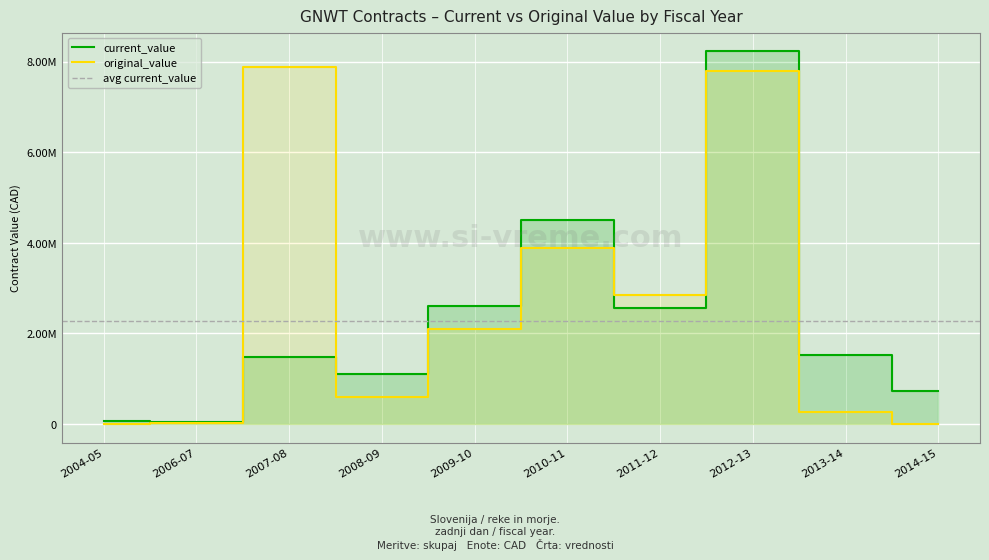

How many interior local valleys does the original_value series have?

2